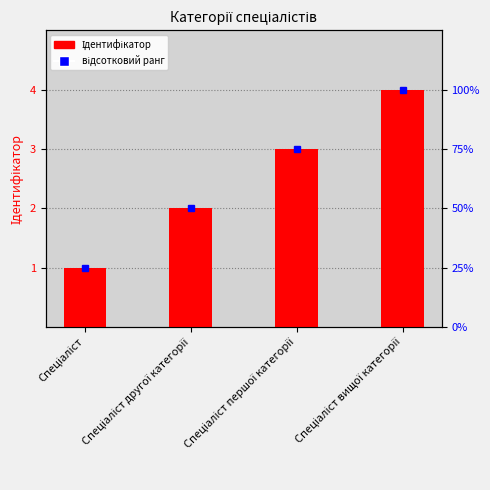

What is the difference between the maximum and minimum values?

3